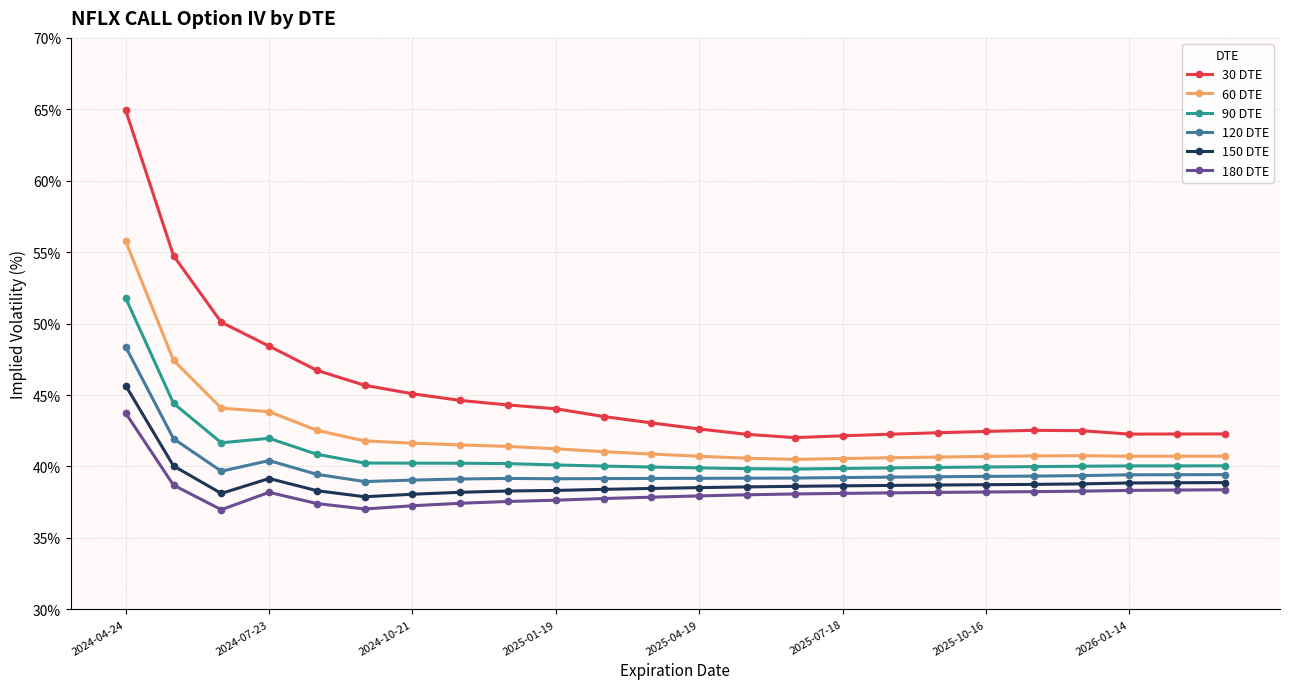

What is the value of the 60 DTE point at the 14th from the left?

40.6